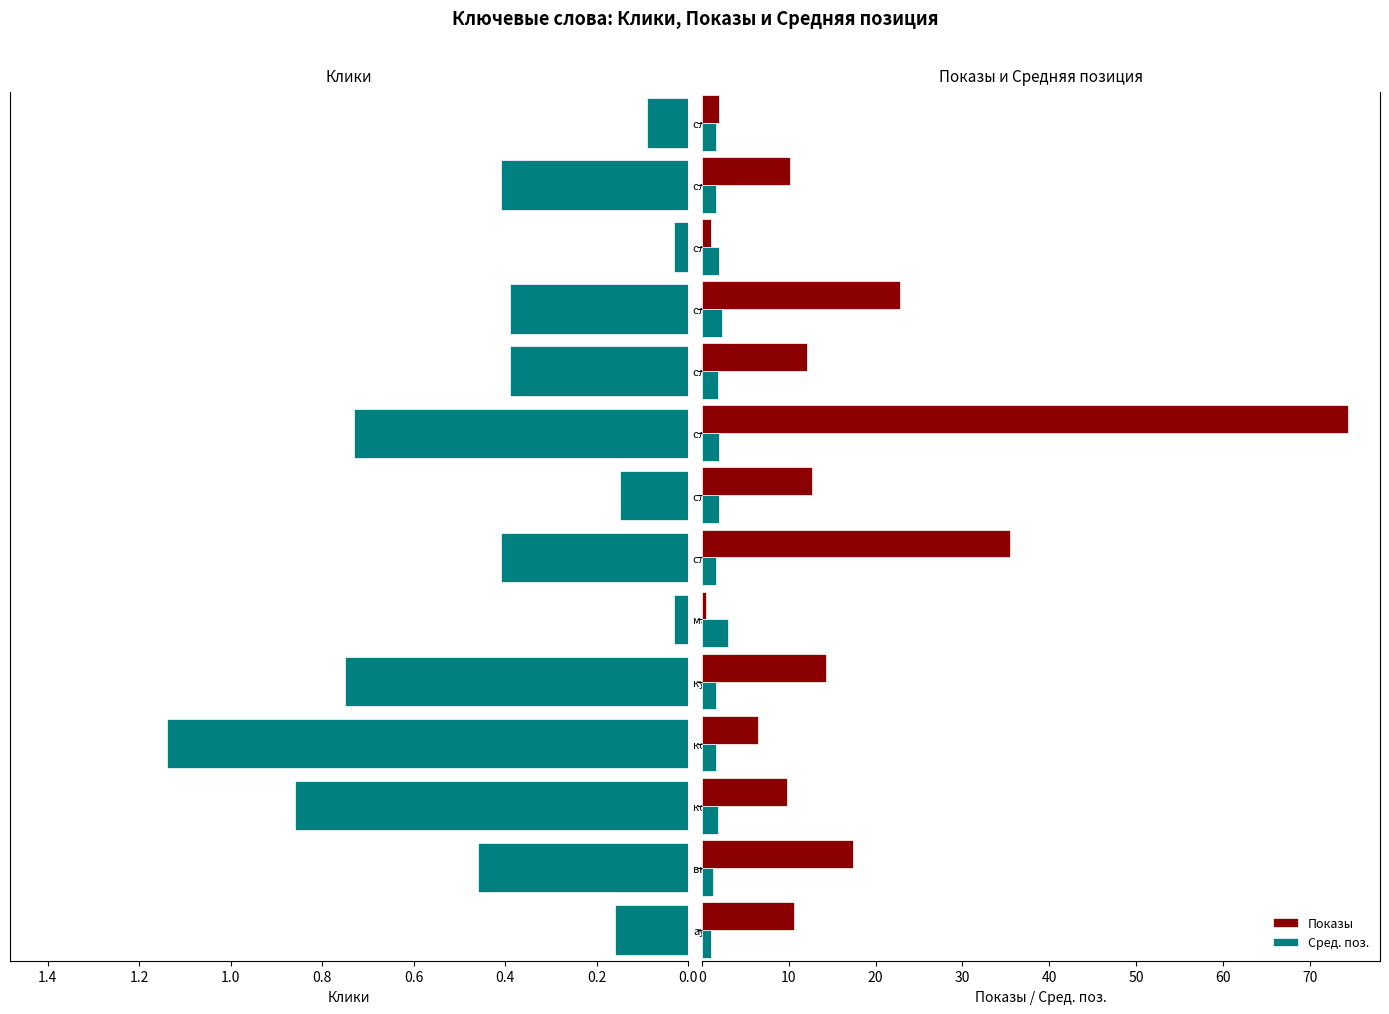

What is the difference between the maximum and minimum values in the Клики series?

1.1